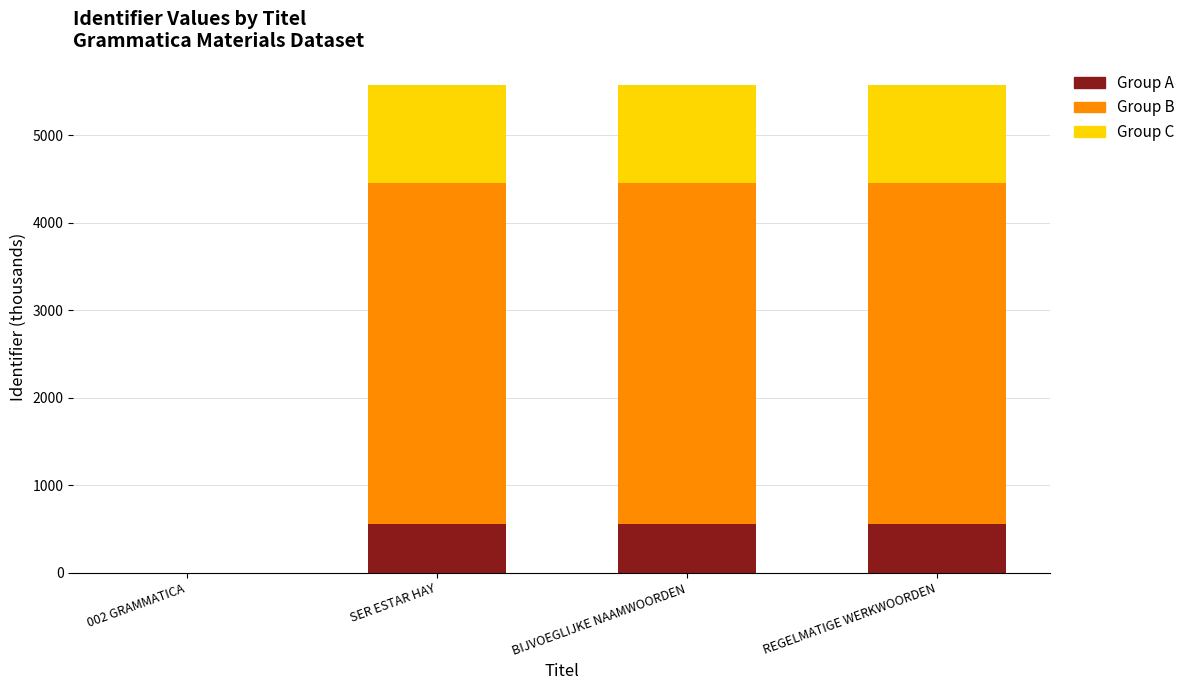

How many values in the Group A series exceed 557?

3